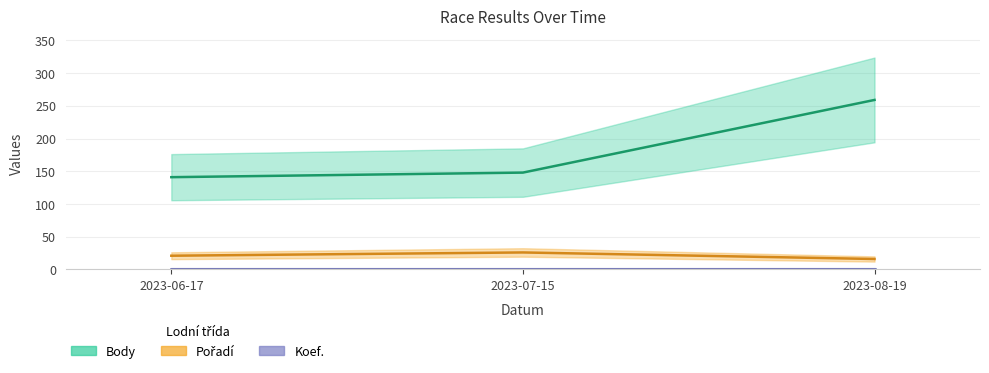

True or false: Body has a value of 141 at 2023-06-17.

True